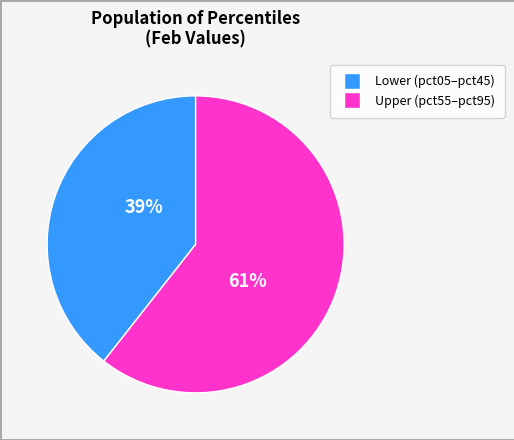

Count the number of slices in the pie.

2